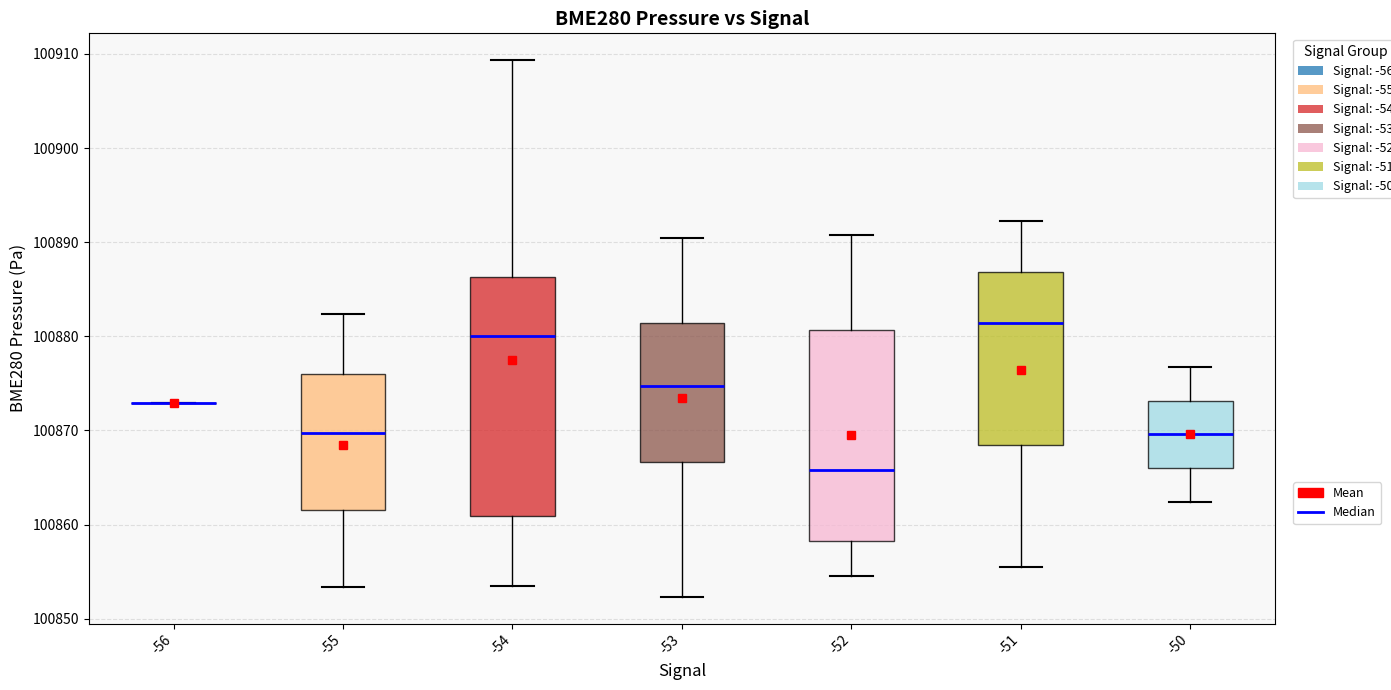

Reading left to right, read every box against the y-axis: the position of its median line, the range the box covers, and the ends of its whiskers. The values are not printed on the chart, so give them approximately, as read against the axis.

-56: box collapsed to a line at 100873, whiskers 100873 to 100873
-55: median 100870, box 100862 to 100876, whiskers 100853 to 100882
-54: median 100880, box 100861 to 100886, whiskers 100854 to 100909
-53: median 100875, box 100867 to 100881, whiskers 100852 to 100890
-52: median 100866, box 100858 to 100881, whiskers 100855 to 100891
-51: median 100881, box 100868 to 100887, whiskers 100856 to 100892
-50: median 100870, box 100866 to 100873, whiskers 100862 to 100877